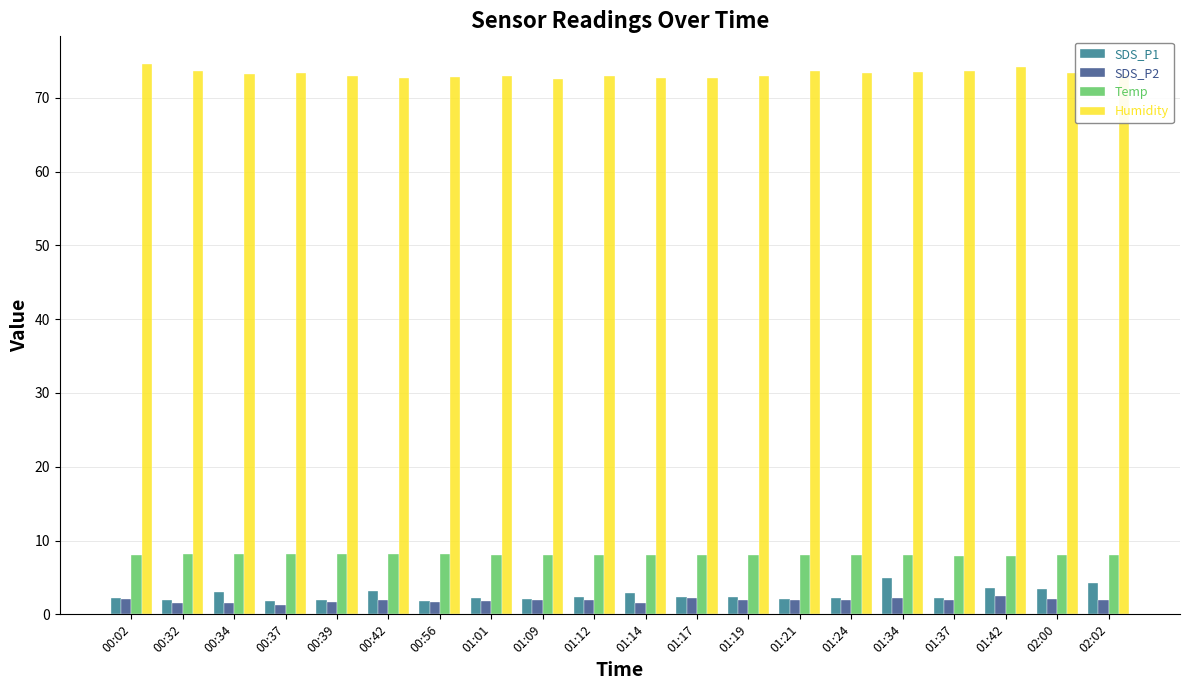

Between 01:17 and 01:42, which series saw the biggest shift?

Humidity